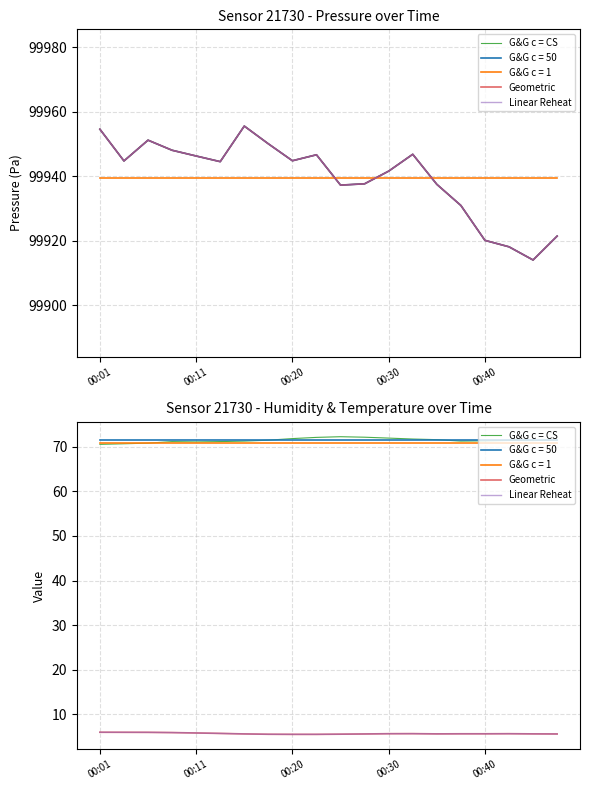

What is the sum of all Linear Reheat values?

114.2